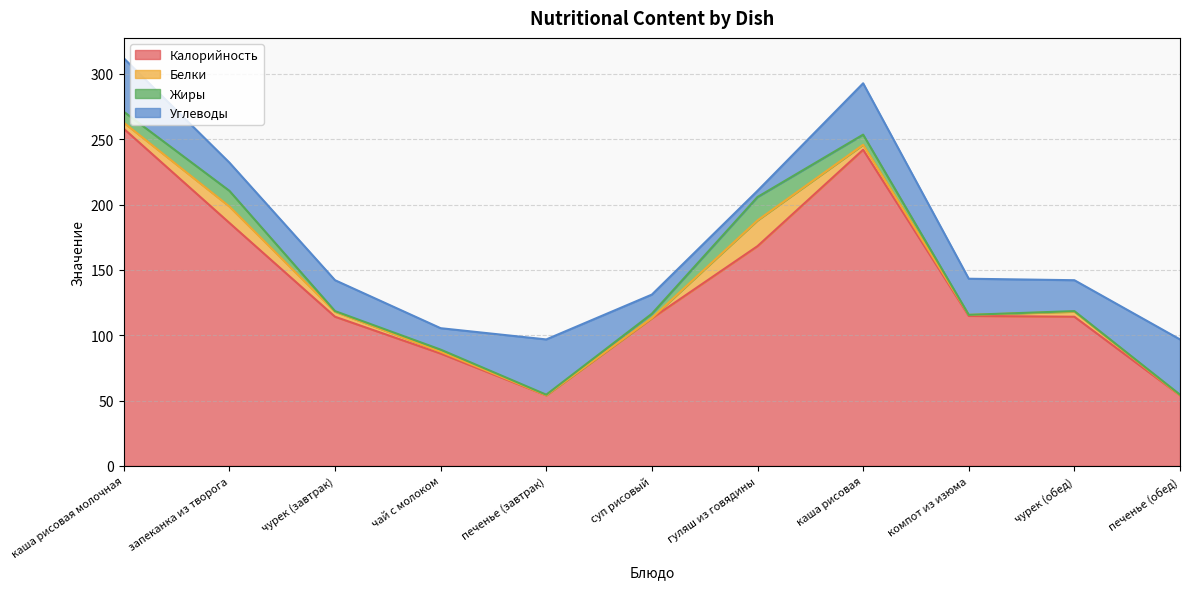

The value of Калорийность at печенье (обед) is 54.0. True or false?

True